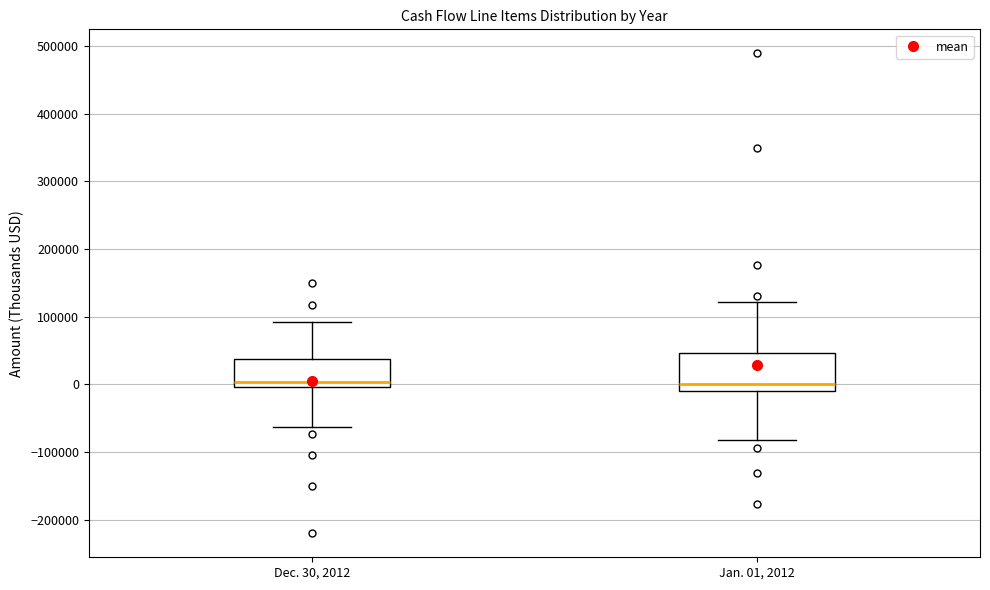

Reading left to right, transcribe this box plot: for each box, give where its median line is, the range the box spans, and where its two whiskers end, as read against the y-axis. The values are not printed on the chart, so give them approximately, as read against the axis.

Dec. 30, 2012: median 0 (just above the box's lower edge), box 0 to 40000, whiskers -60000 to 90000
Jan. 01, 2012: median 0, box -10000 to 50000, whiskers -80000 to 120000